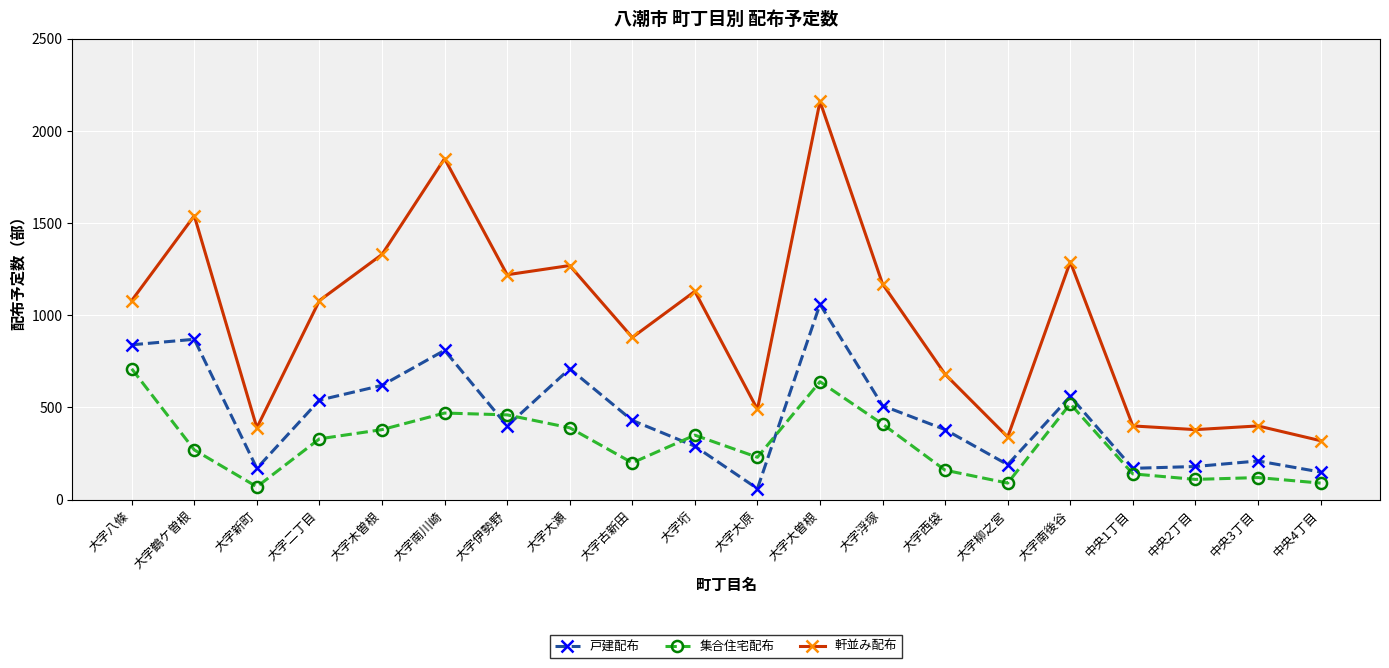

How many distinct data groups are displayed?

3